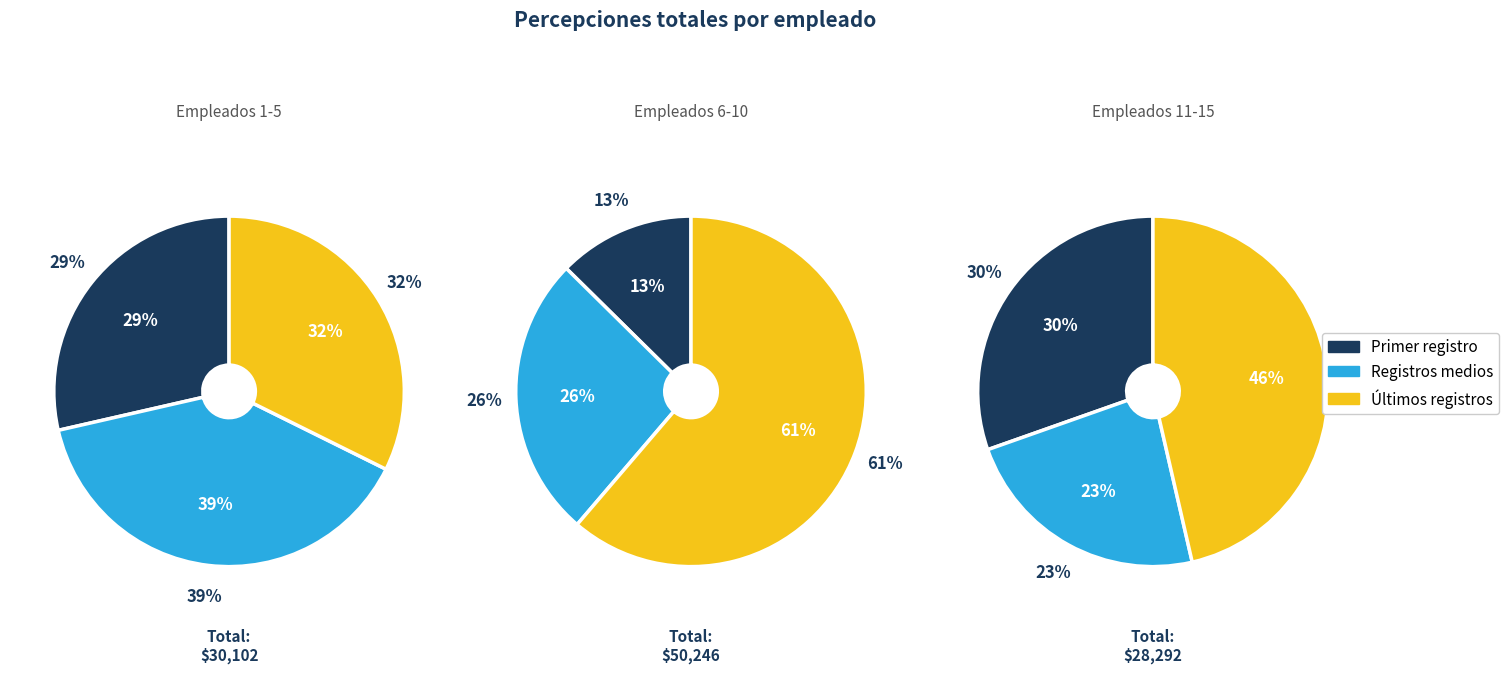

Is it true that ID 12 is 1% of the pie?

False